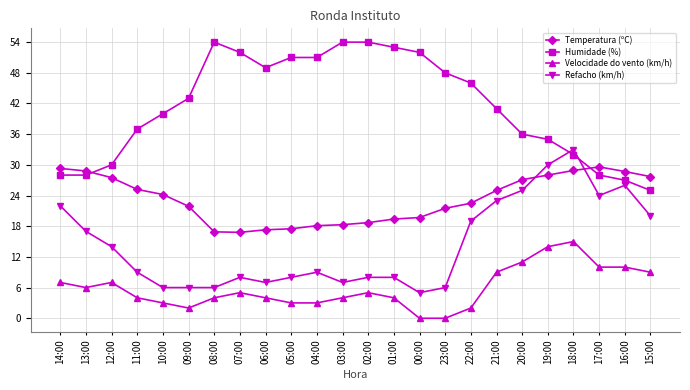

What is the total value across all series at 05:00?

79.5